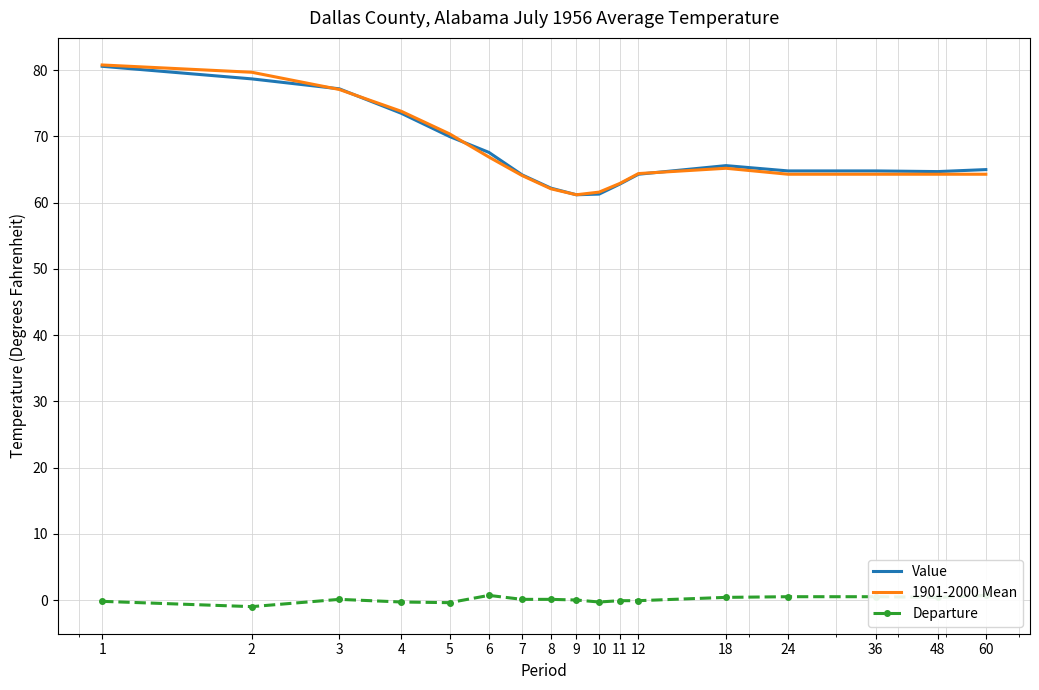

Which label corresponds to the smallest value in the chart?

2